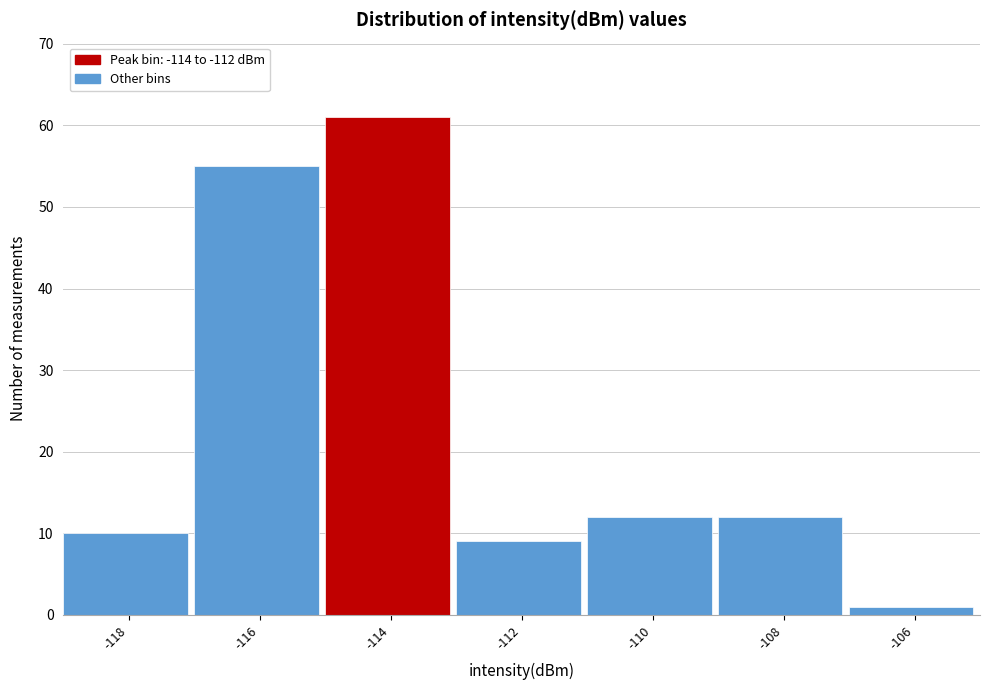

Reading left to right, list all the values displayed in this chart.

-118=10	-116=55	-114=61	-112=9	-110=12	-108=12	-106=1